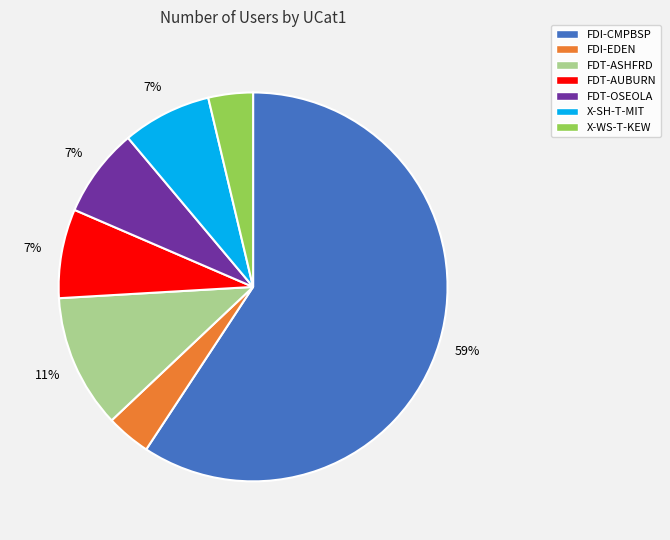

Combined, do X-WS-T-KEW and FDT-ASHFRD account for over 50%?

No